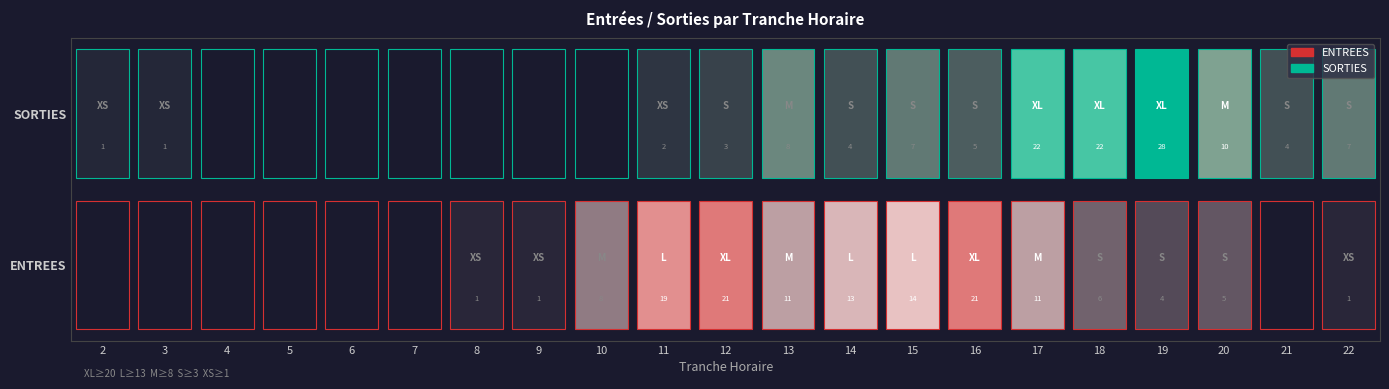

Where does the SORTIES series first go above 3?

13